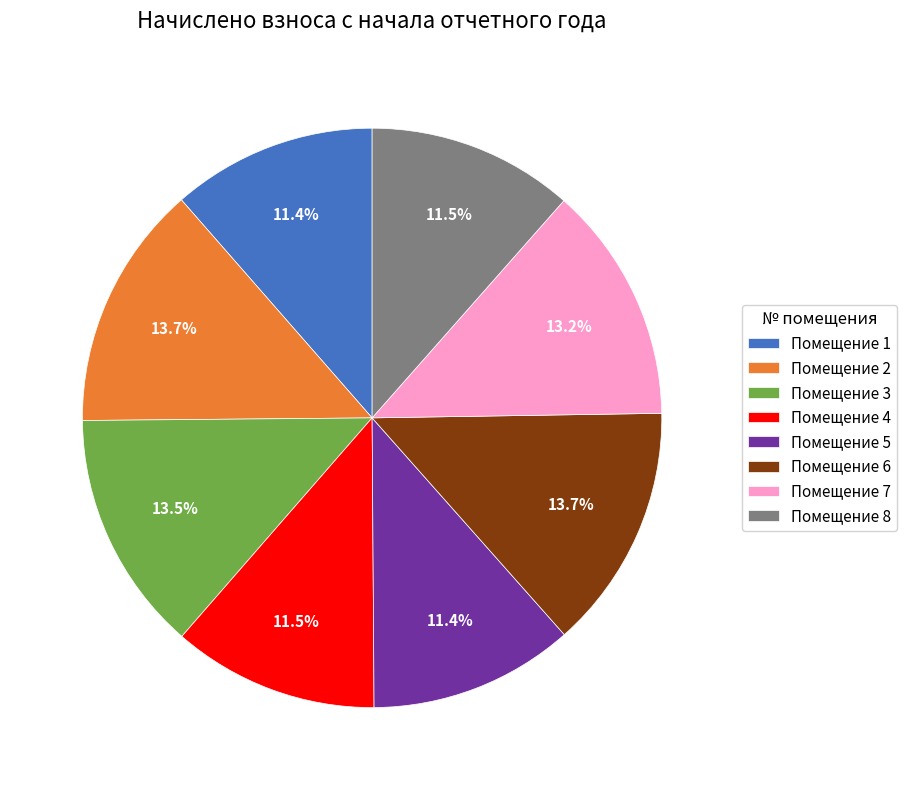

What is the ratio of the value at Помещение 8 to the value at Помещение 4?

1.0